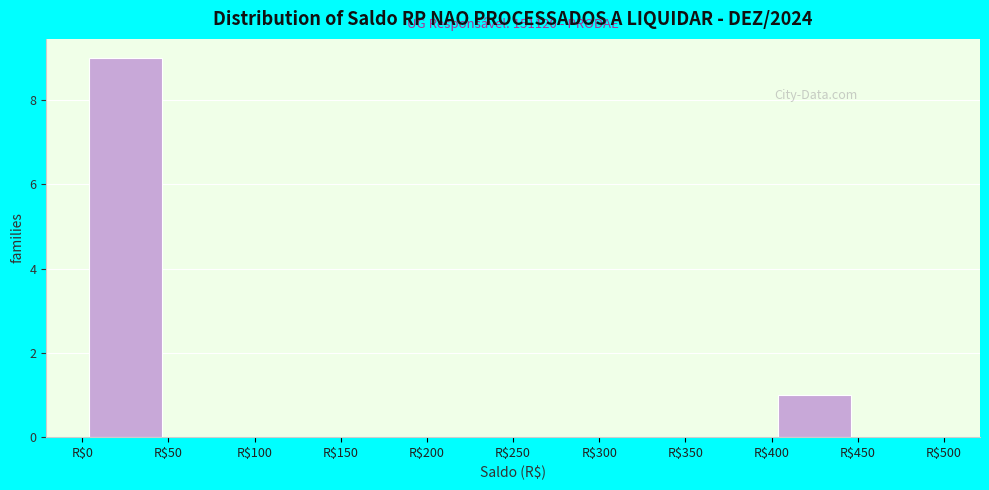

Over which range of the x-axis is the bar tallest?

0 to 50